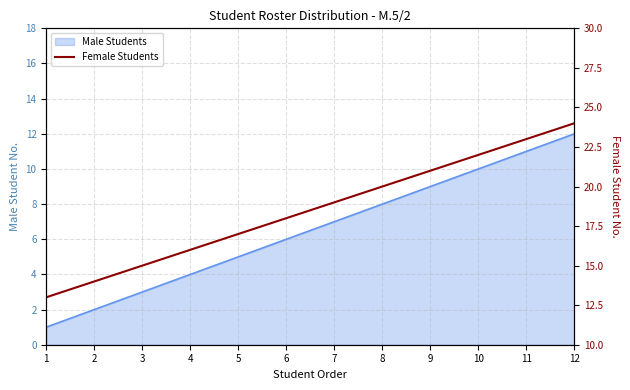

The chart shows a value of 14 at 2. True or false?

True